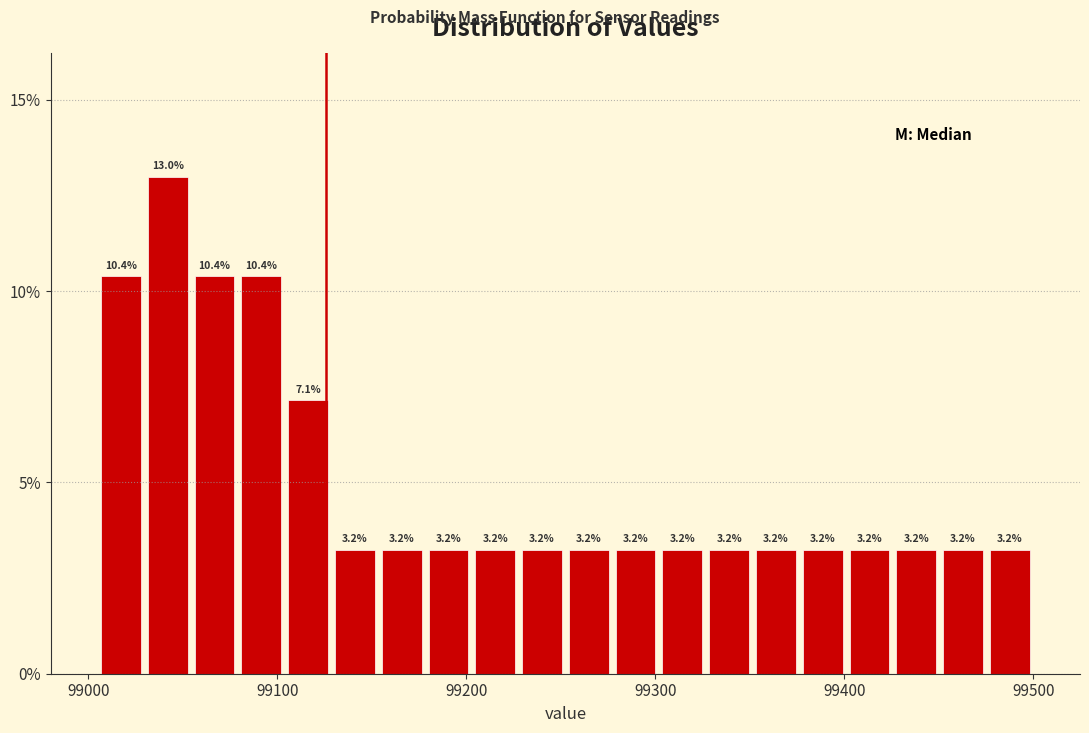

Around what value on the x-axis is the tallest bar? Give the approximate position of its centre, as read against the axis.

99040